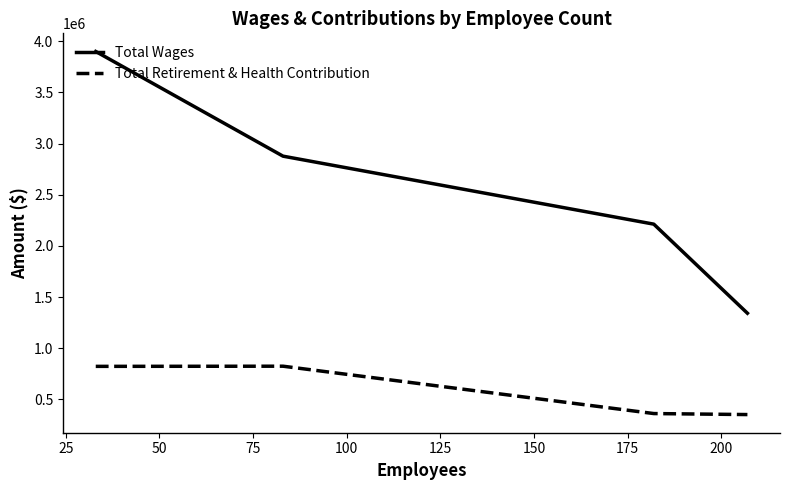

What is the difference between the maximum and minimum values in the Total Retirement & Health Contribution series?

472578